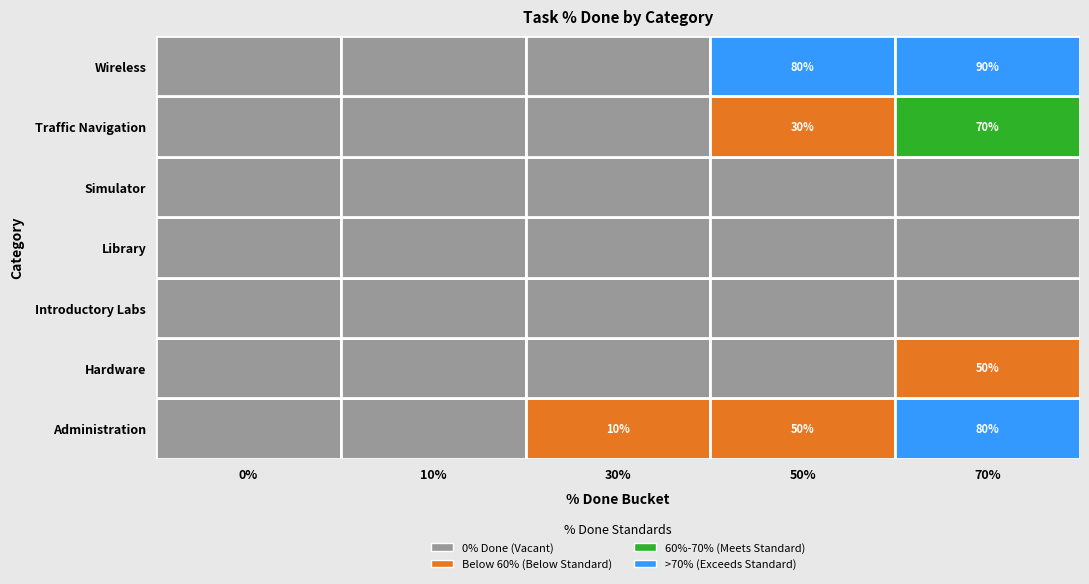

Reading left to right, list all the values displayed in this chart.

Administration: 0	0	10	50	80
Hardware: 0	0	0	0	50
Introductory Labs: 0	0	0	0	0
Library: 0	0	0	0	0
Simulator: 0	0	0	0	0
Traffic Navigation: 0	0	0	30	70
Wireless: 0	0	0	80	90